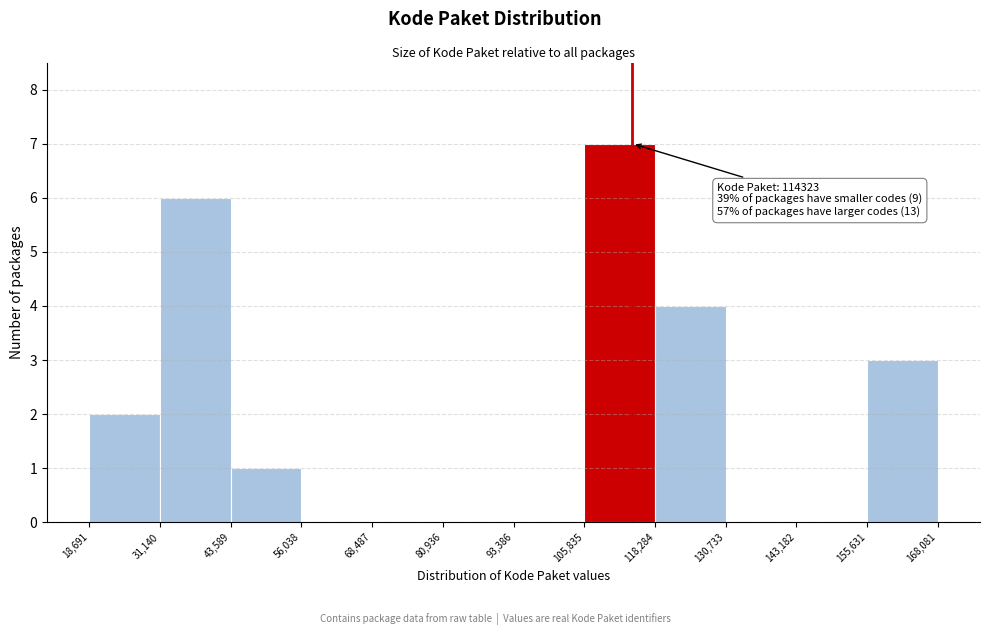

Over which range of the x-axis is the bar tallest?

105,835 to 118,284